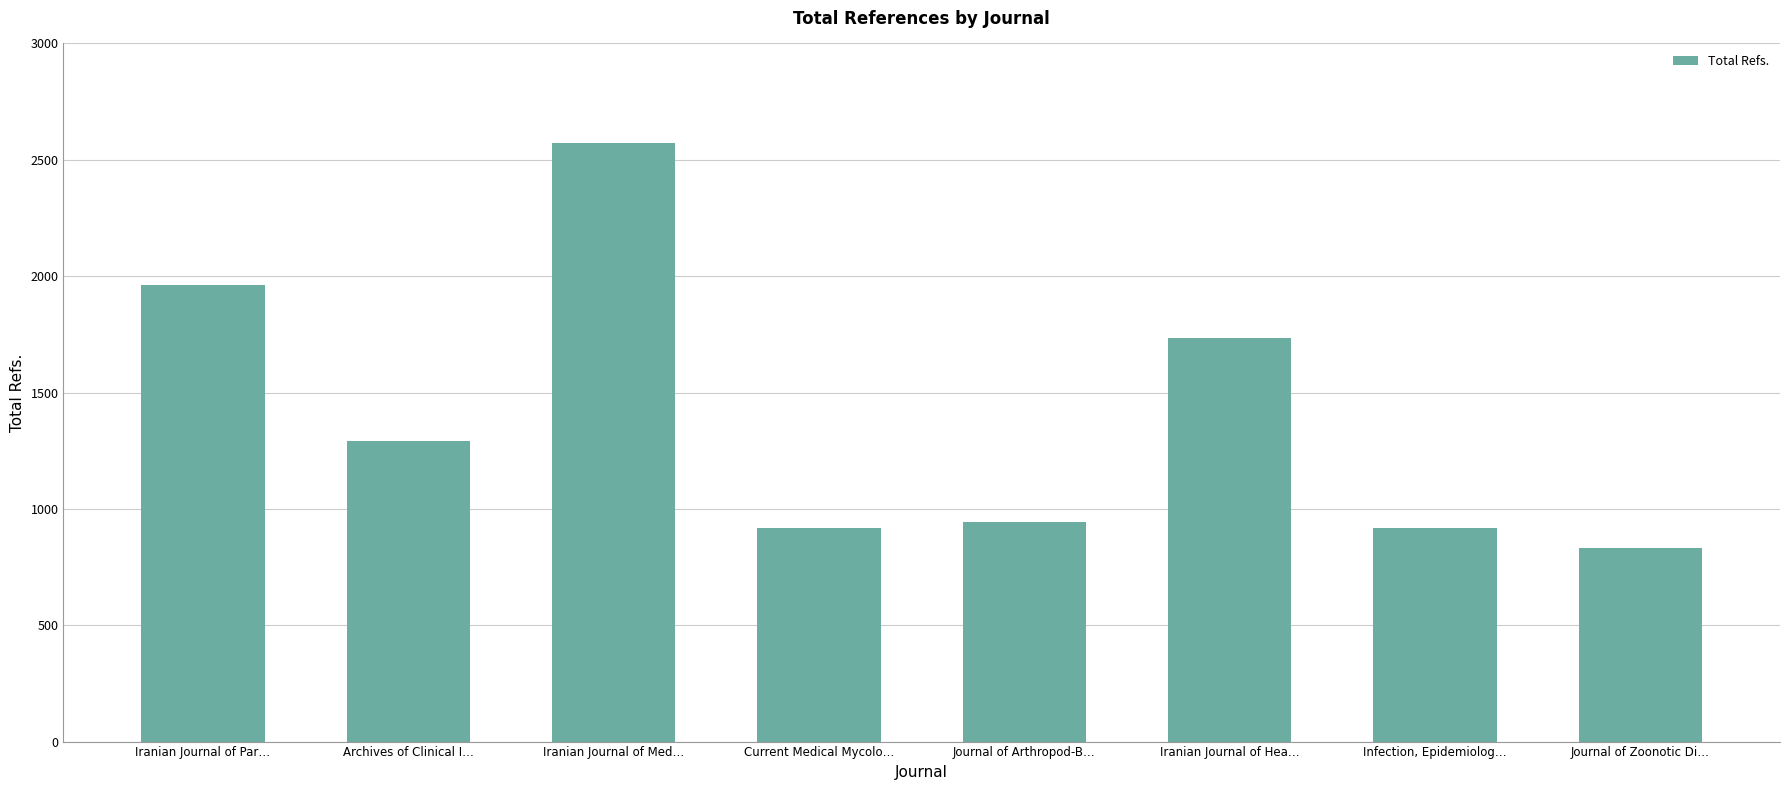

Where is the data nearest to the value 1703?

Iranian Journal of Hea…